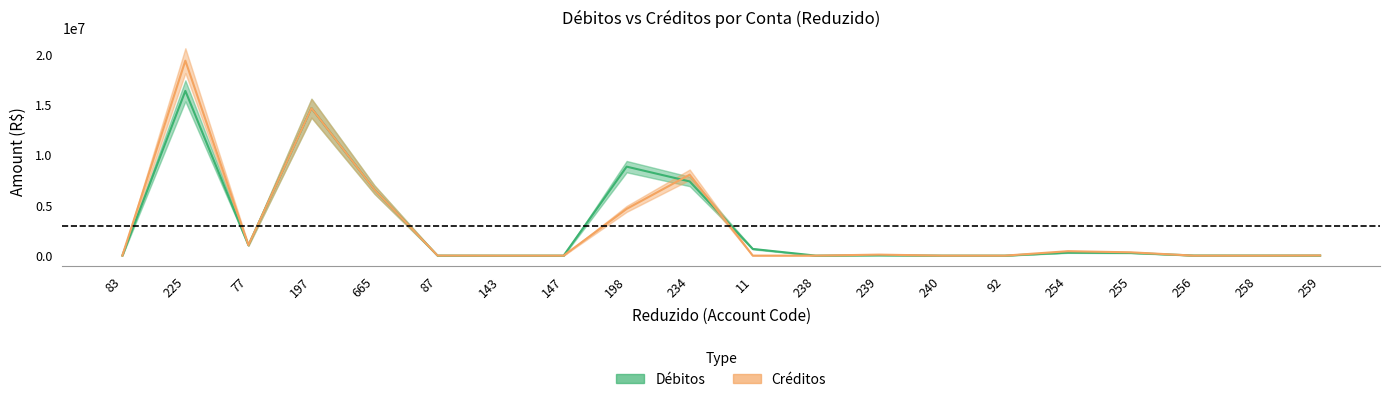

What is the difference between the maximum and minimum values in the Créditos series?

19439497.5